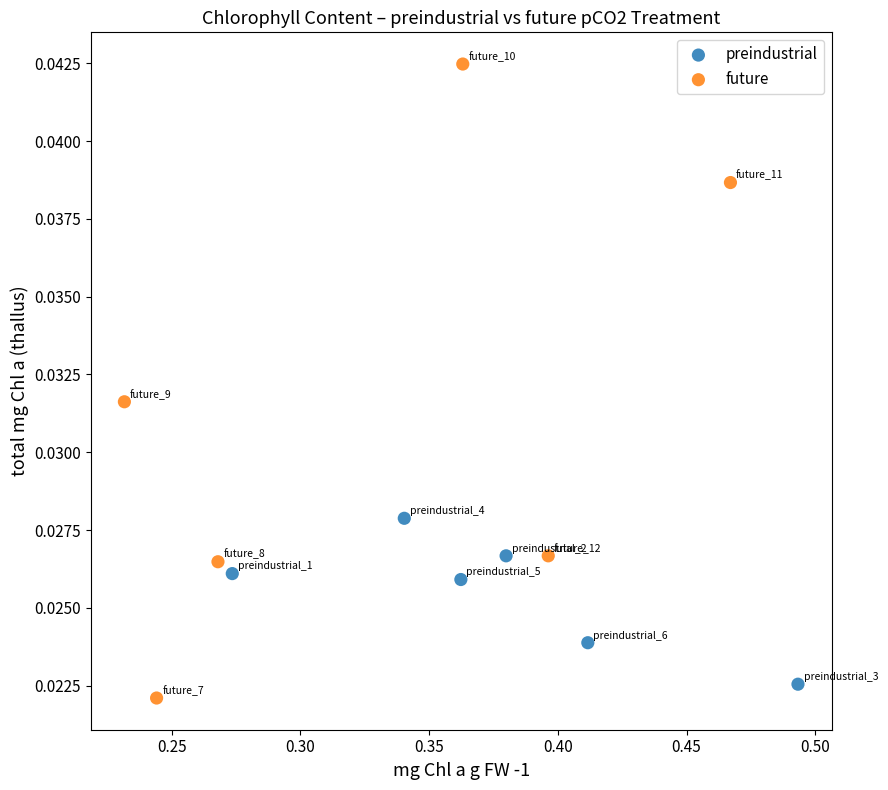

Which series has the largest Y range (max minus min)?

future